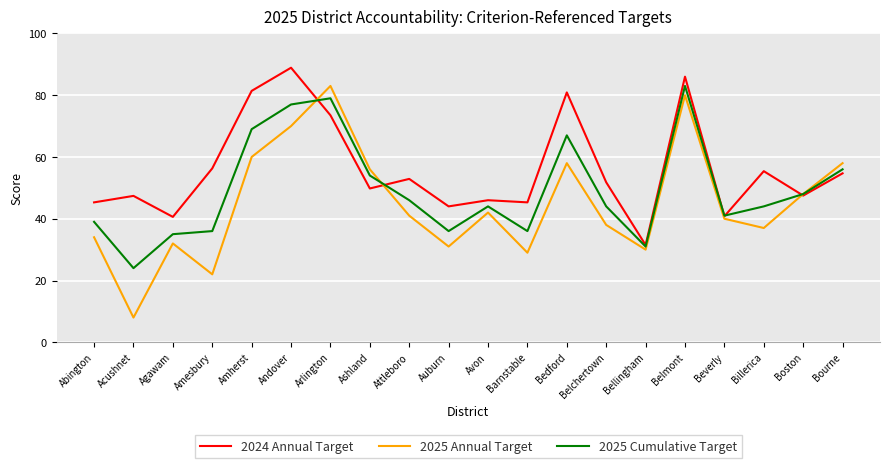

At how many categories does at least one series exceed 66?

5